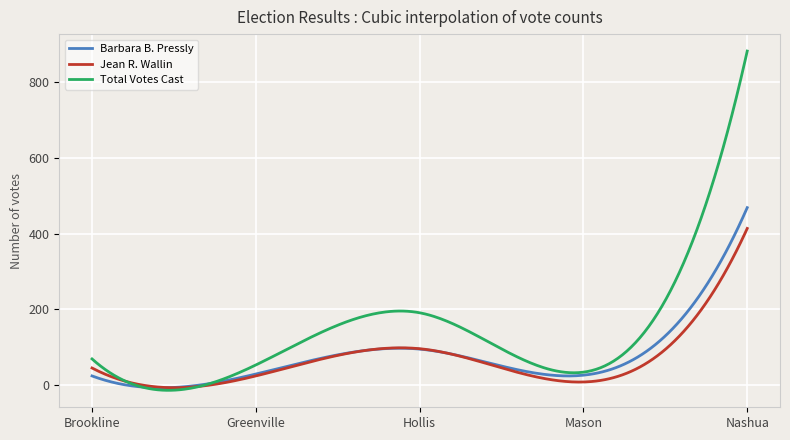

Is this an area chart (filled region under the line)?

No